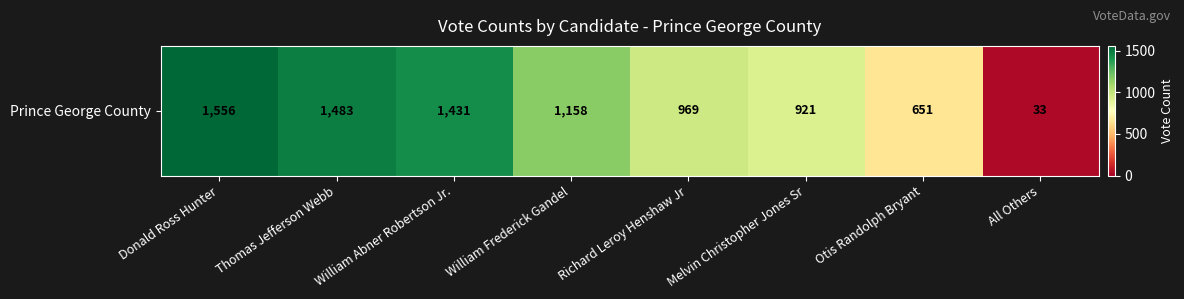

Reading left to right, what are all the values shown in this chart?

Donald Ross Hunter=1556	Thomas Jefferson Webb=1483	William Abner Robertson Jr.=1431	William Frederick Gandel=1158	Richard Leroy Henshaw Jr=969	Melvin Christopher Jones Sr=921	Otis Randolph Bryant=651	All Others=33